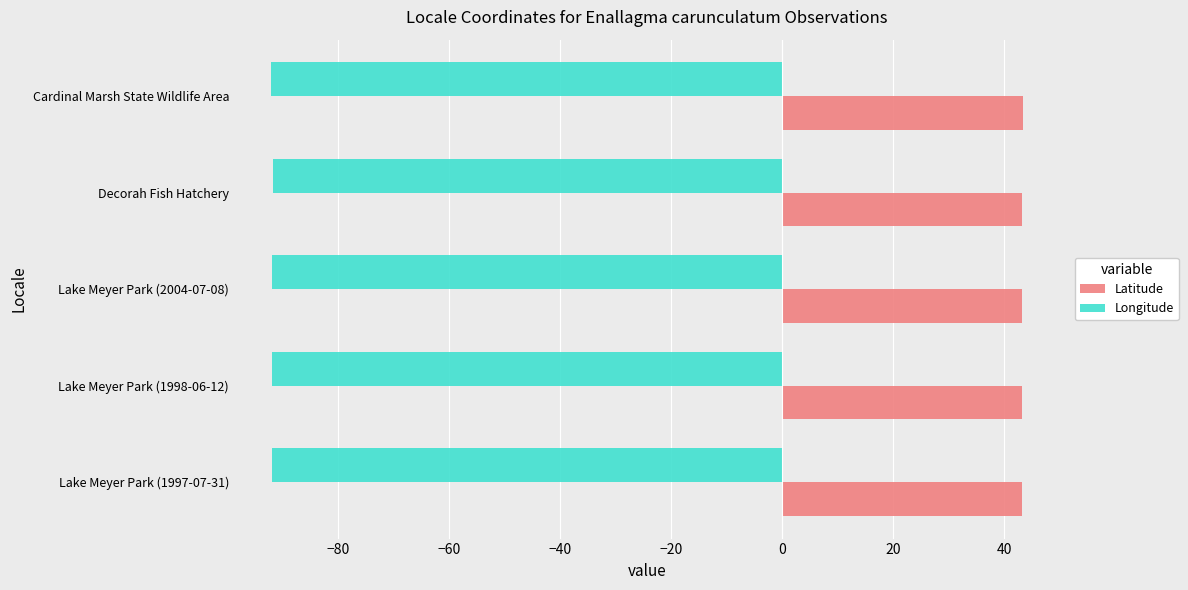

Rank the series by their maximum value, from highest to lowest.

Latitude, Longitude